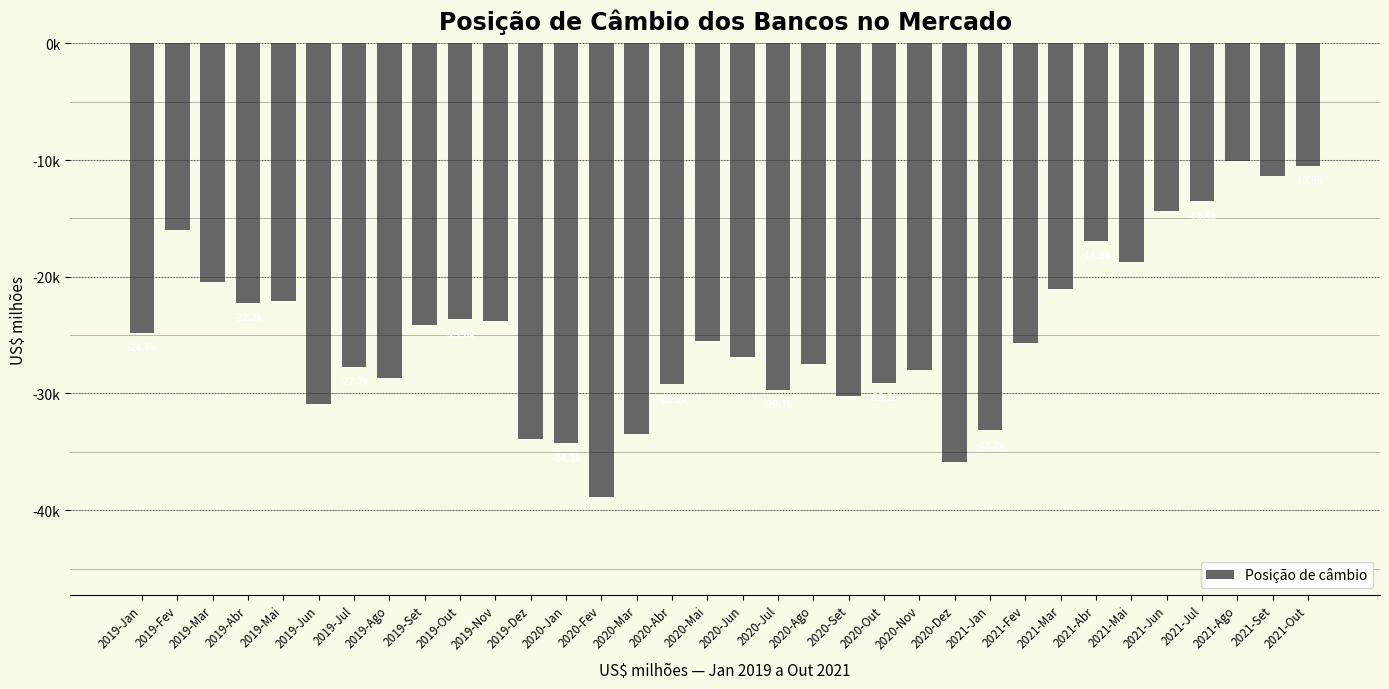

Are the bars horizontal?

No